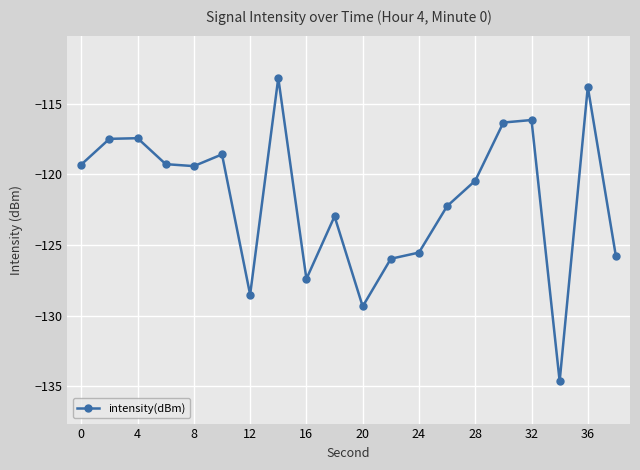

What is the sum of all values?

-2433.8